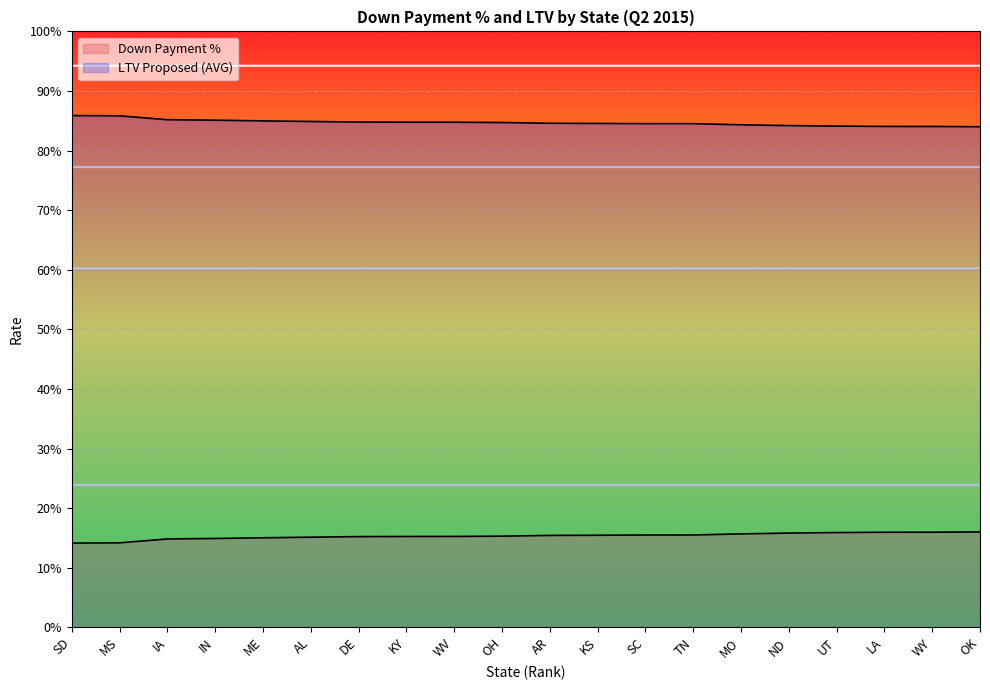

Is it true that Down Payment % equals 0.1 at TN?

False